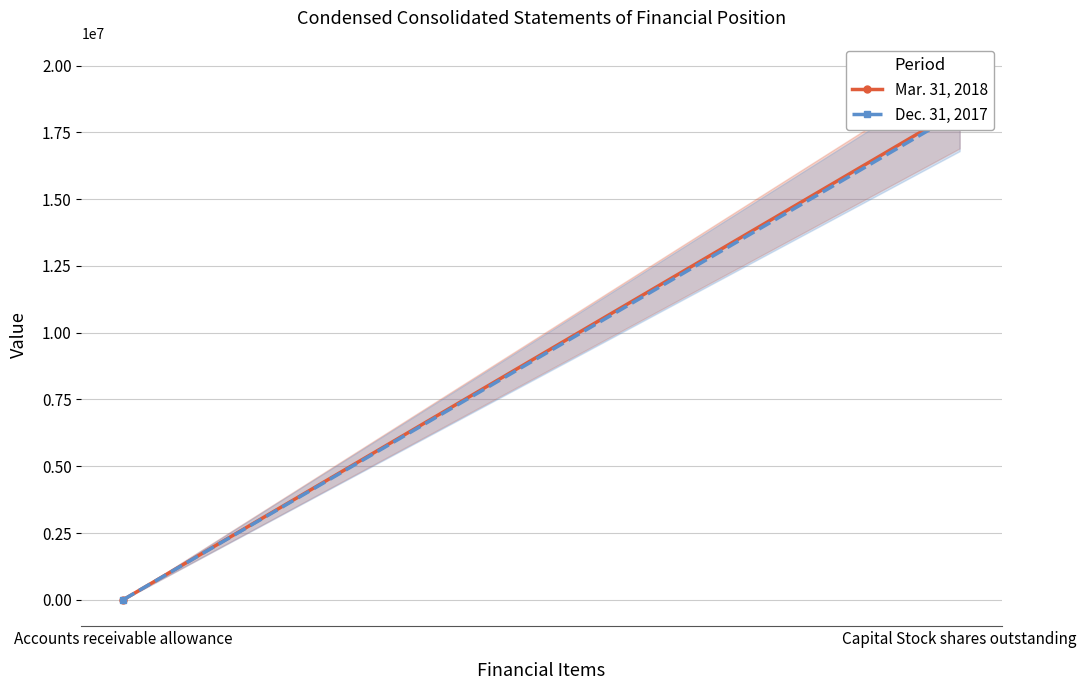

At which category is the sum across all series the highest?

Capital Stock shares outstanding